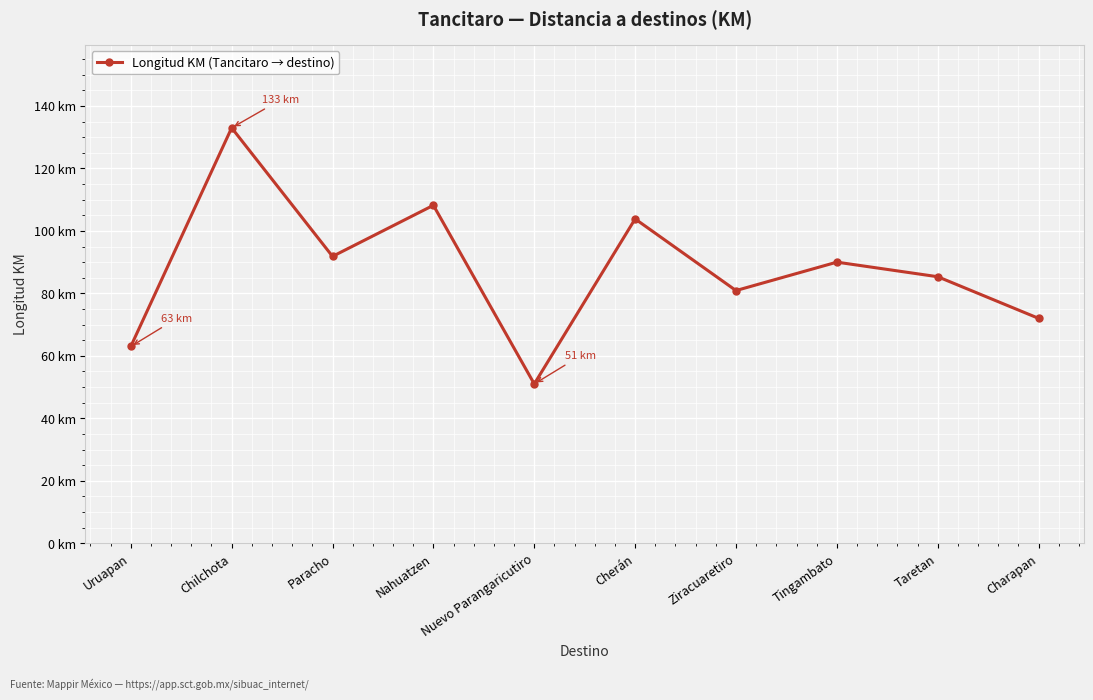

Reading left to right, transcribe all the data shown in this chart.

63.0	133.0	91.8	108.2	51.0	103.8	80.9	90.0	85.3	72.0